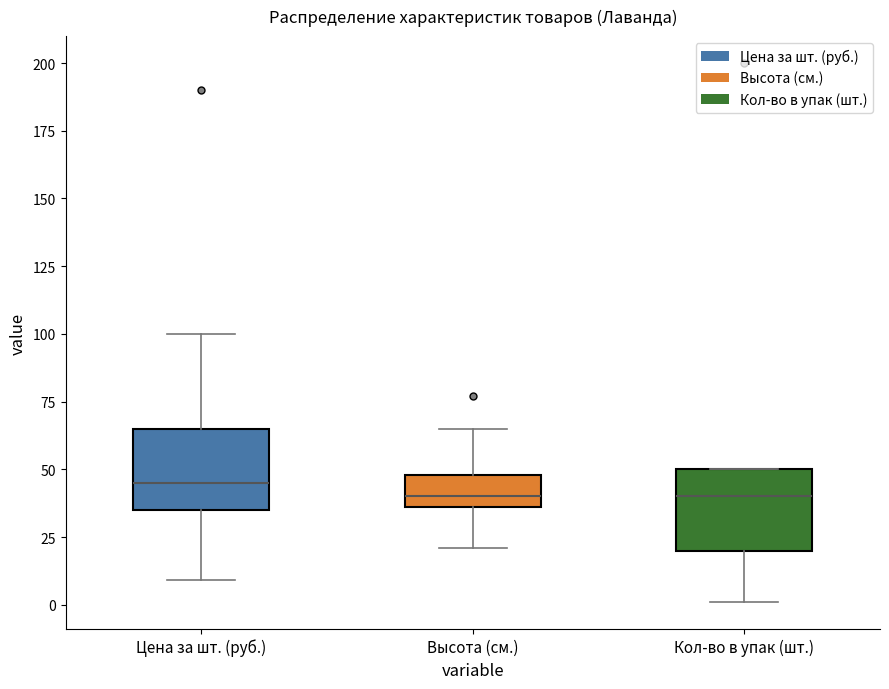

Reading left to right, transcribe this box plot: for each box, give where its median line is, the range the box spans, and where its two whiskers end, as read against the y-axis. The values are not printed on the chart, so give them approximately, as read against the axis.

Цена за шт. (руб.): median 45, box 35 to 65, whiskers 10 to 100
Высота (см.): median 40, box 35 to 50, whiskers 20 to 65
Кол-во в упак (шт.): median 40, box 20 to 50, whiskers 0 to 50